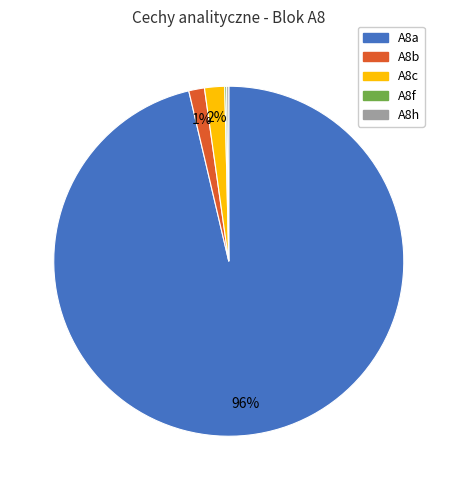

The A8a slice represents 96% of the pie. True or false?

True